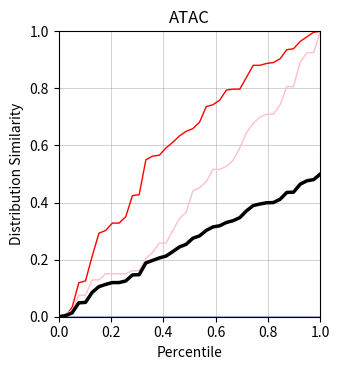

Is this an area chart (filled region under the line)?

No